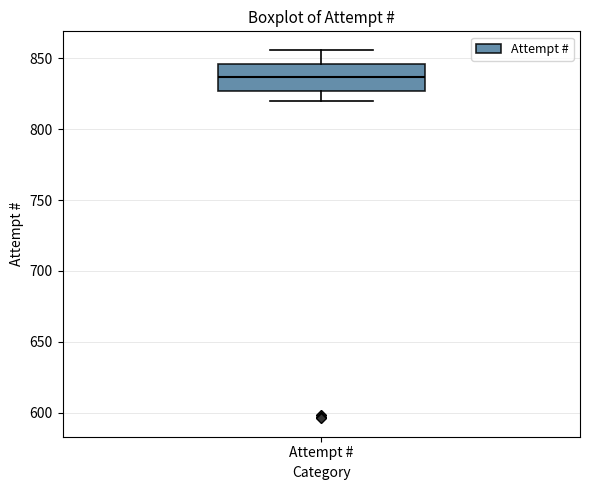

Read this box plot against the y-axis: the position of the median line, the range covered by the box, and the ends of both whiskers. The values are not printed on the chart, so give them approximately, as read against the axis.

median 835, box 825 to 845, whiskers 820 to 855